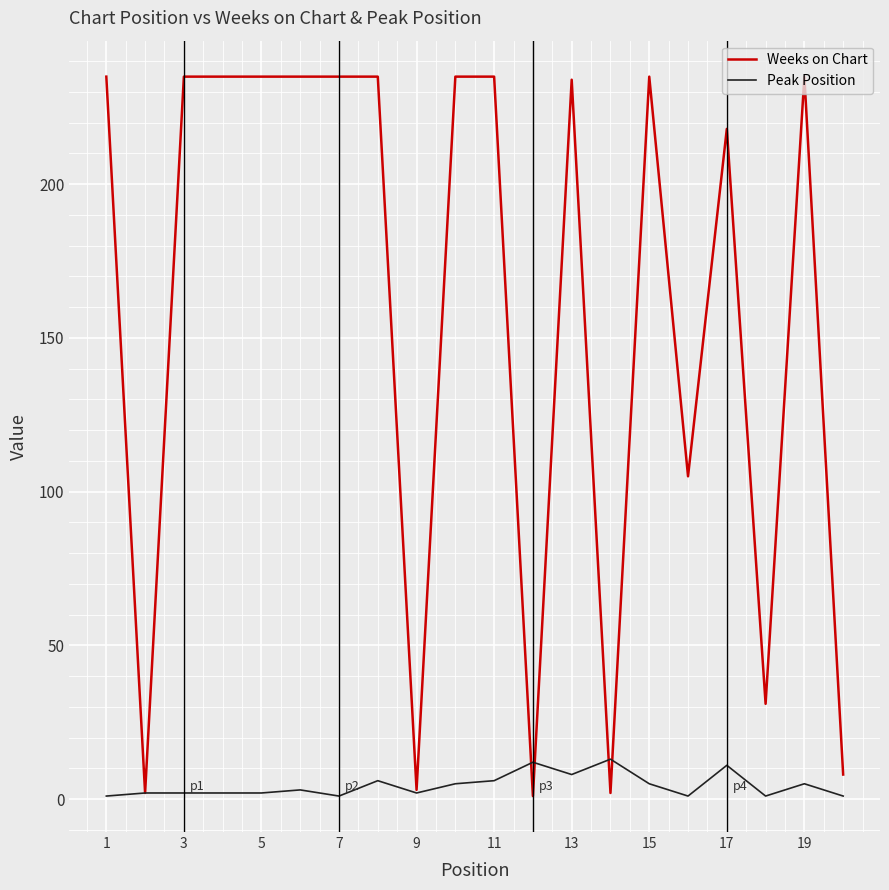

True or false: Peak Position and Weeks on Chart intersect in this chart.

True